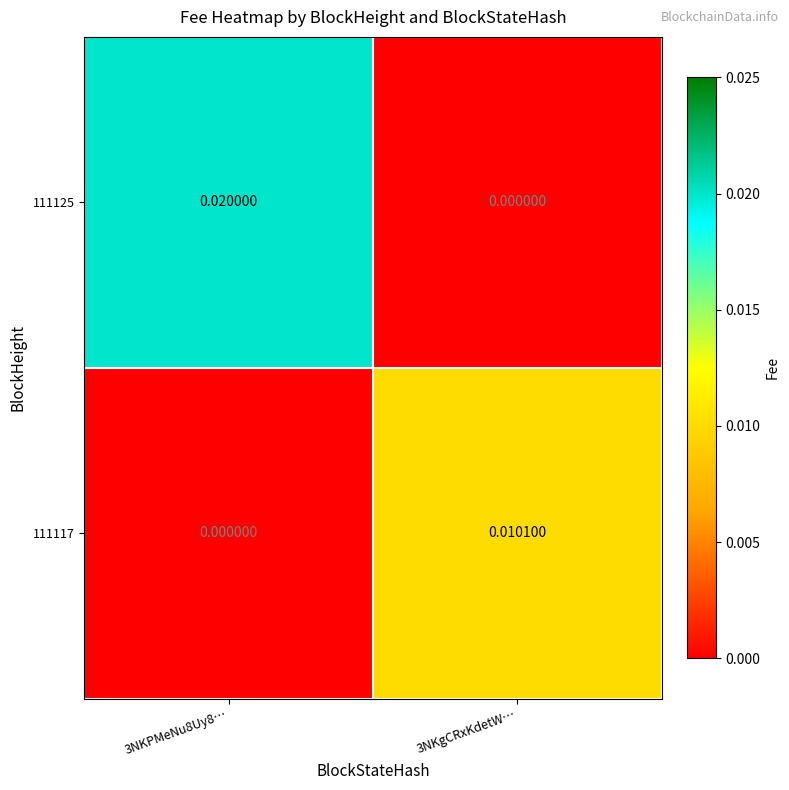

Is the value of 111125 at 3NKgCRxKdetW… greater than the value of 111117 at 3NKgCRxKdetW…?

No